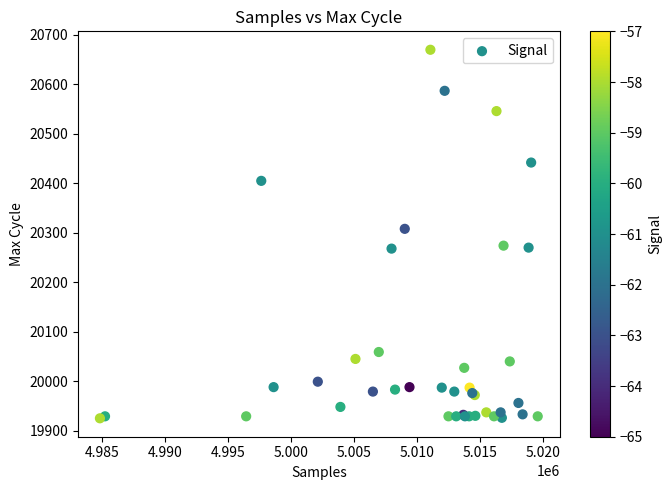

What Y value in the scatter plot is closest to 20297?

20308